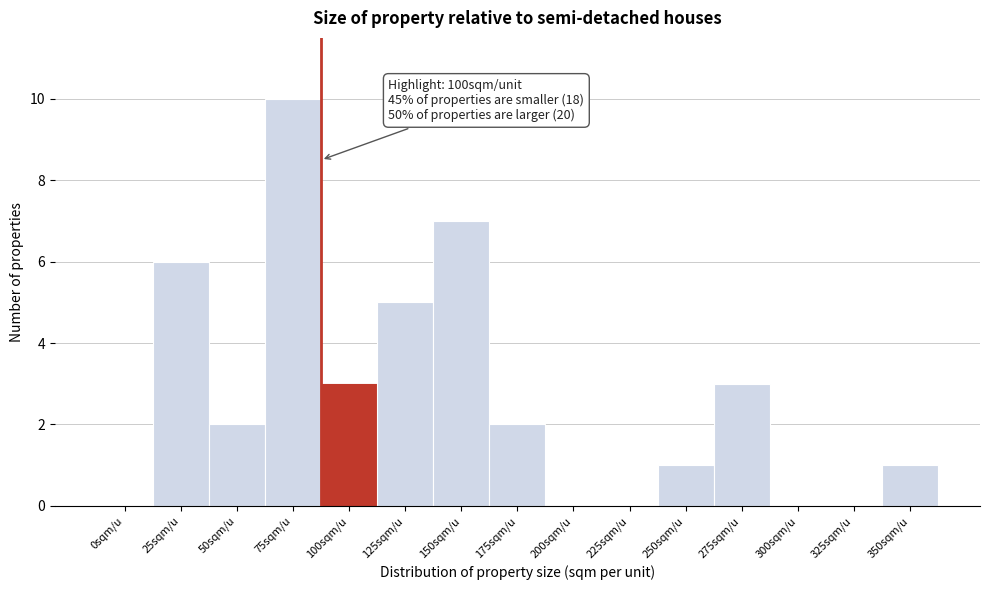

Reading left to right, list all the values displayed in this chart.

0sqm/u=0	25sqm/u=6	50sqm/u=2	75sqm/u=10	100sqm/u=3	125sqm/u=5	150sqm/u=7	175sqm/u=2	200sqm/u=0	225sqm/u=0	250sqm/u=1	275sqm/u=3	300sqm/u=0	325sqm/u=0	350sqm/u=1